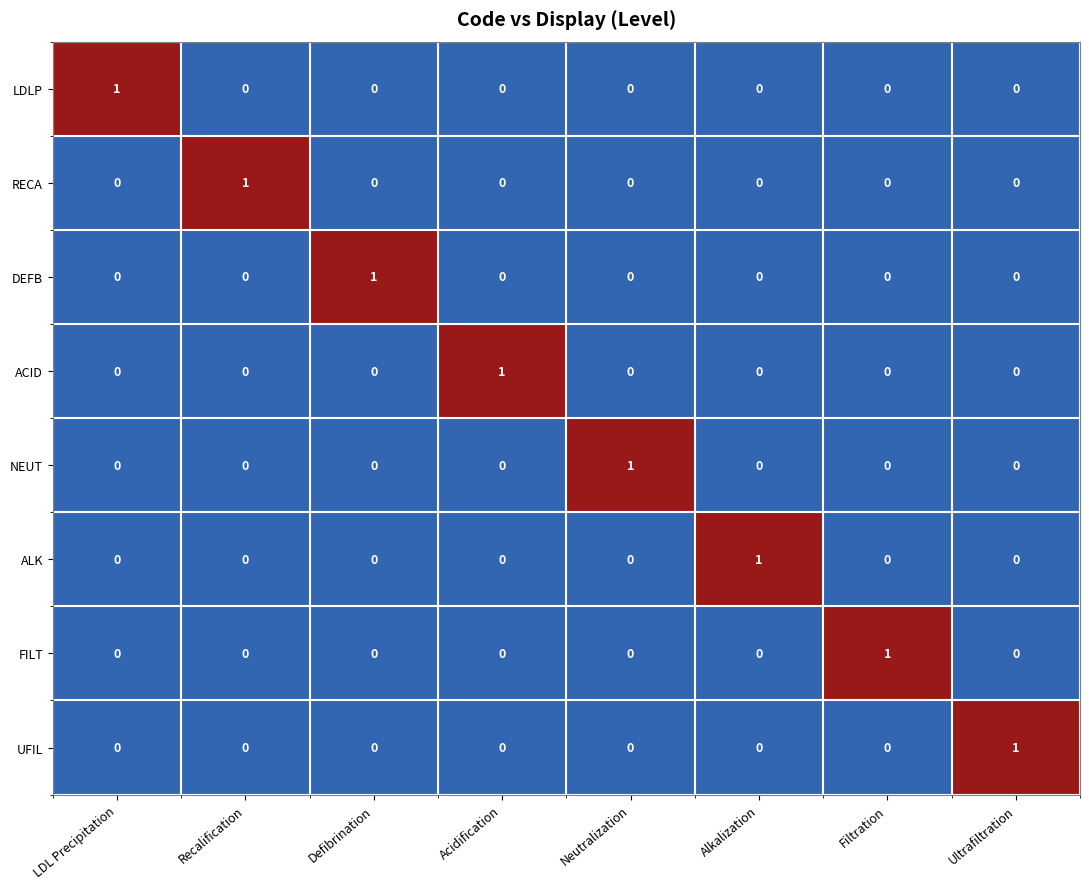

Which category has the highest value in the FILT series?

Filtration